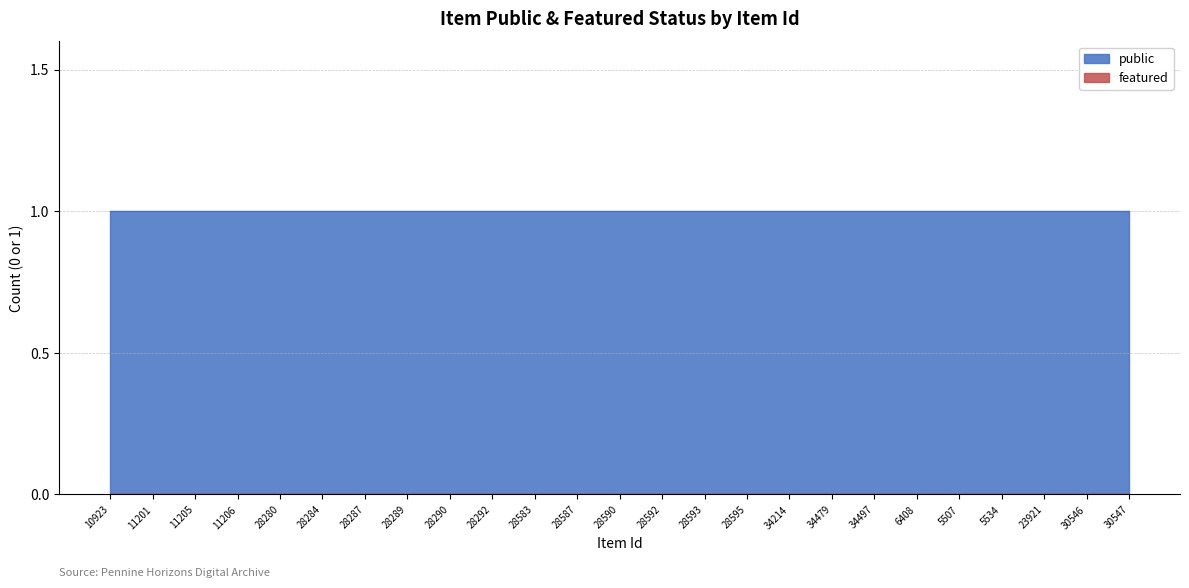

At which category is the sum across all series the highest?

10923